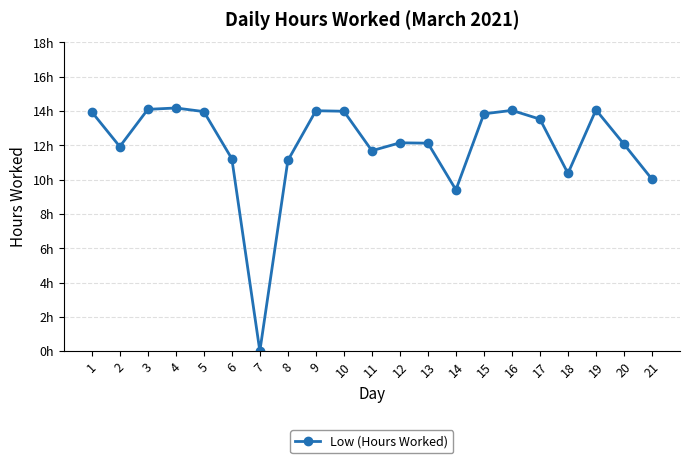

Does the chart have visible grid lines?

Yes